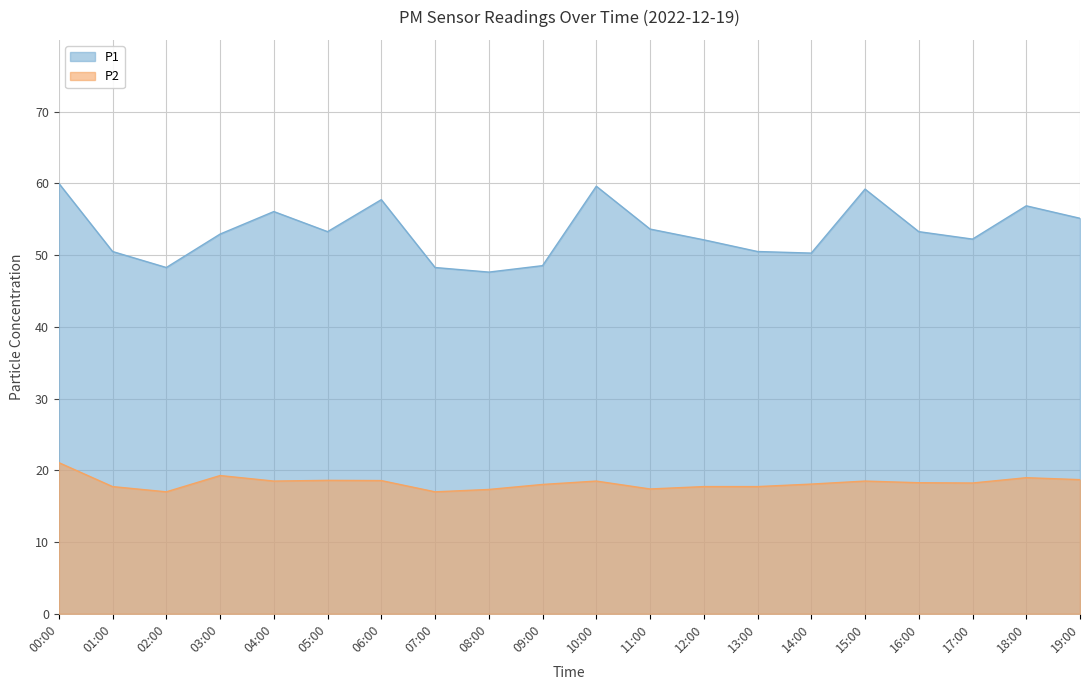

Reading left to right, list all the values displayed in this chart.

P1: 00:00=60.0	01:00=50.5	02:00=48.3	03:00=52.9	04:00=56.1	05:00=53.3	06:00=57.7	07:00=48.3	08:00=47.6	09:00=48.5	10:00=59.6	11:00=53.6	12:00=52.1	13:00=50.5	14:00=50.3	15:00=59.2	16:00=53.3	17:00=52.2	18:00=56.9	19:00=55.1
P2: 00:00=21.1	01:00=17.7	02:00=17.0	03:00=19.3	04:00=18.5	05:00=18.6	06:00=18.6	07:00=17.0	08:00=17.3	09:00=18.0	10:00=18.5	11:00=17.4	12:00=17.7	13:00=17.7	14:00=18.1	15:00=18.5	16:00=18.3	17:00=18.2	18:00=19.0	19:00=18.7